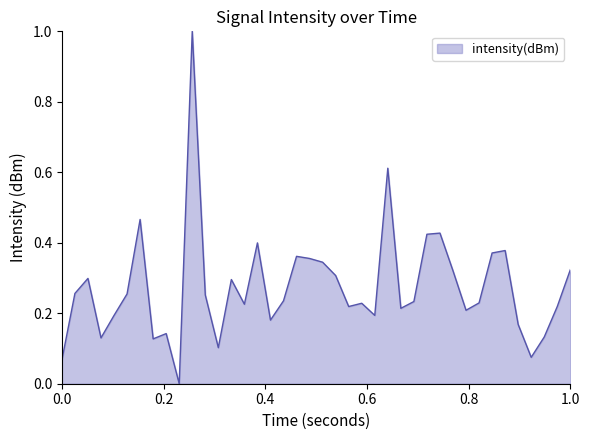

What is the maximum value shown in the chart?

1.0